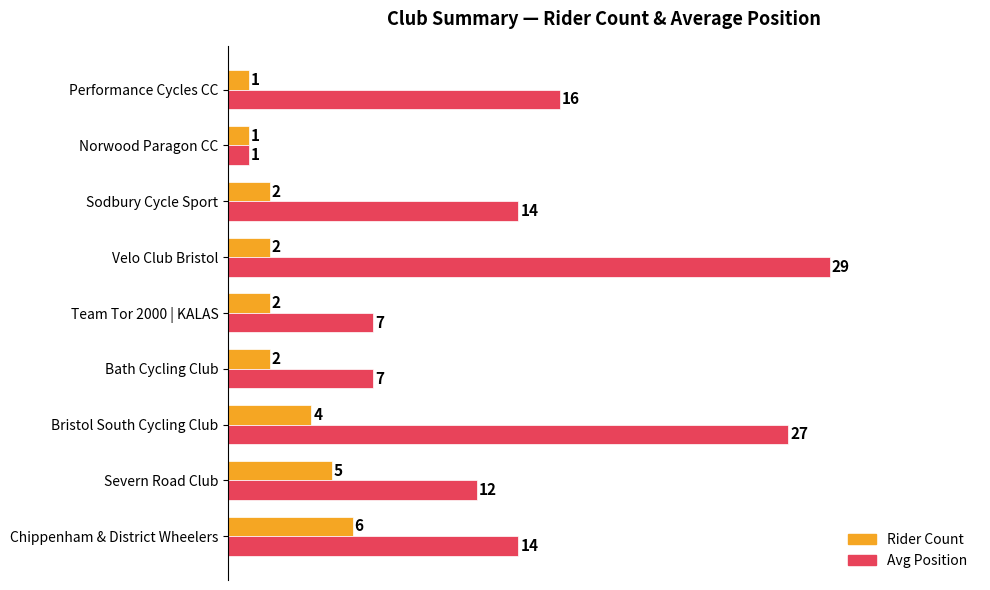

What is the difference between the second highest and minimum values in the Rider Count series?

4